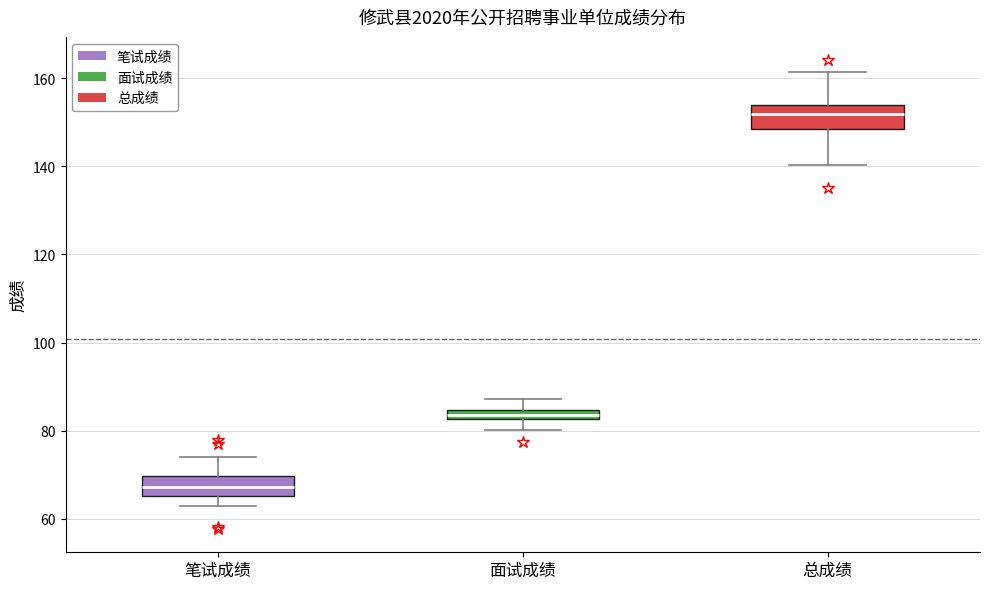

Which box's median line is the highest?

总成绩